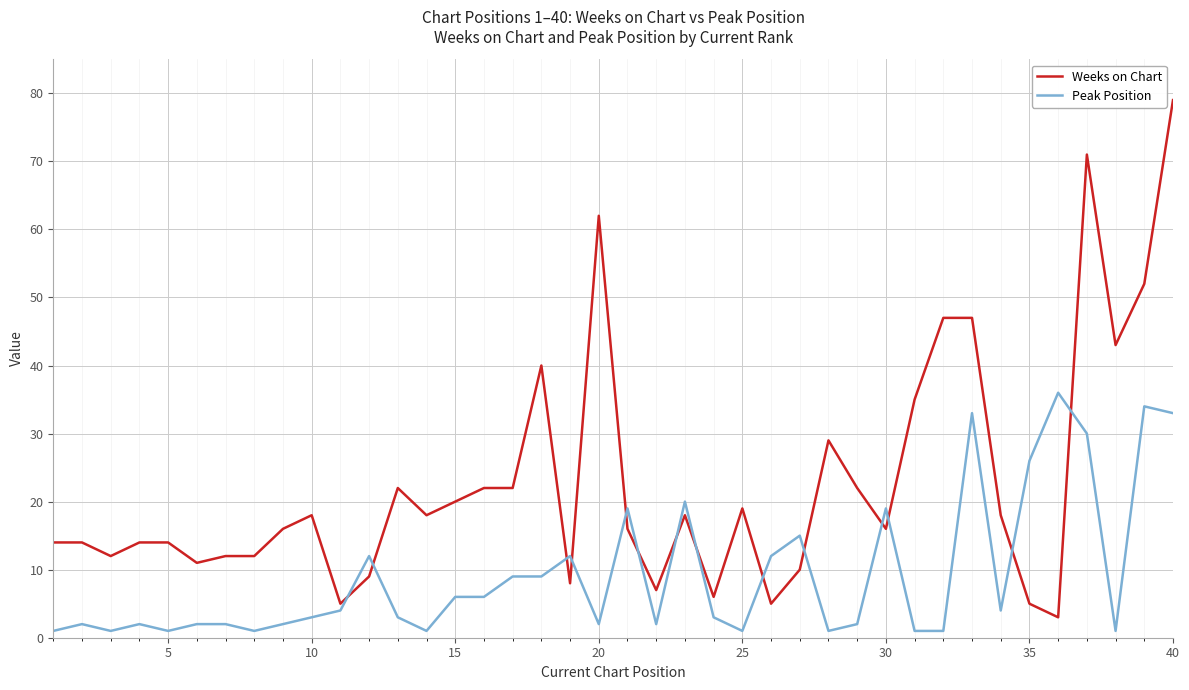

How many intersections are there between Weeks on Chart and Peak Position?

14